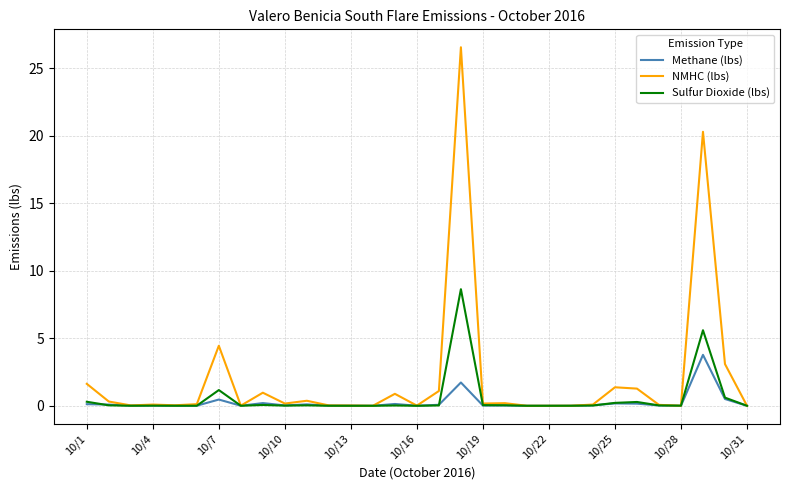

What is the greatest value displayed?

26.6